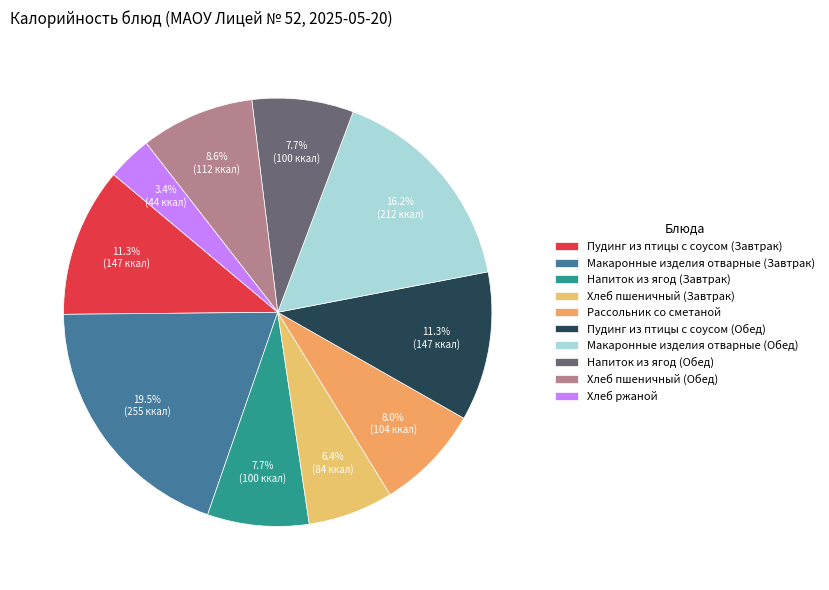

What is the total percentage of Хлеб пшеничный (Обед) and Хлеб пшеничный (Завтрак)?

15.0%